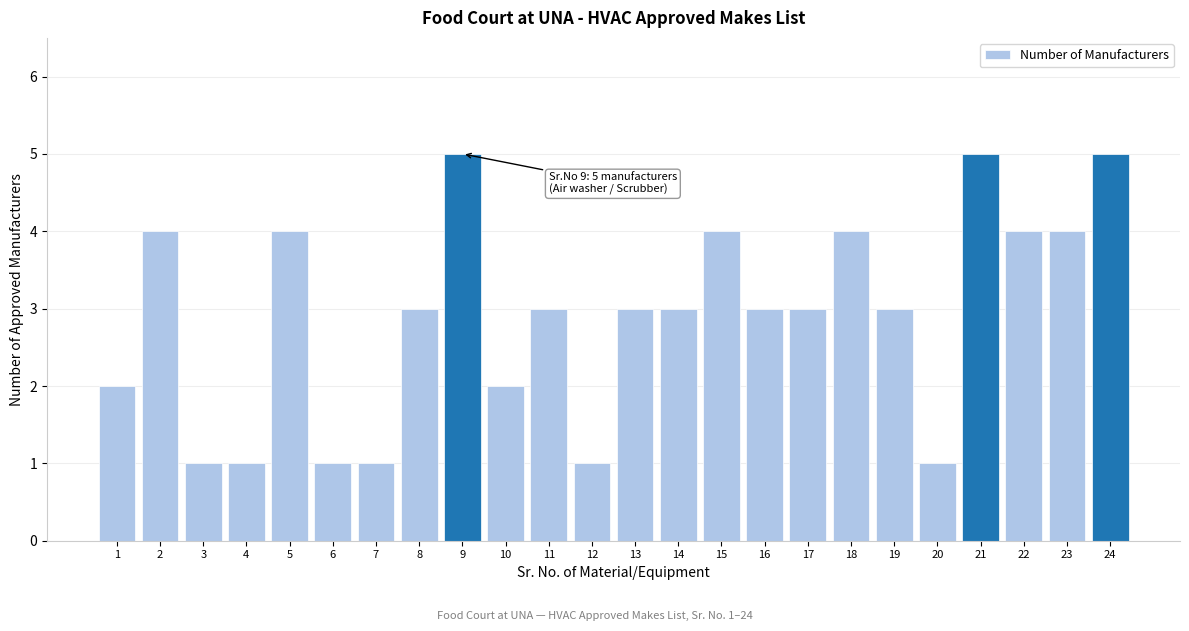

Reading left to right, extract all data points from this chart.

2	4	1	1	4	1	1	3	5	2	3	1	3	3	4	3	3	4	3	1	5	4	4	5